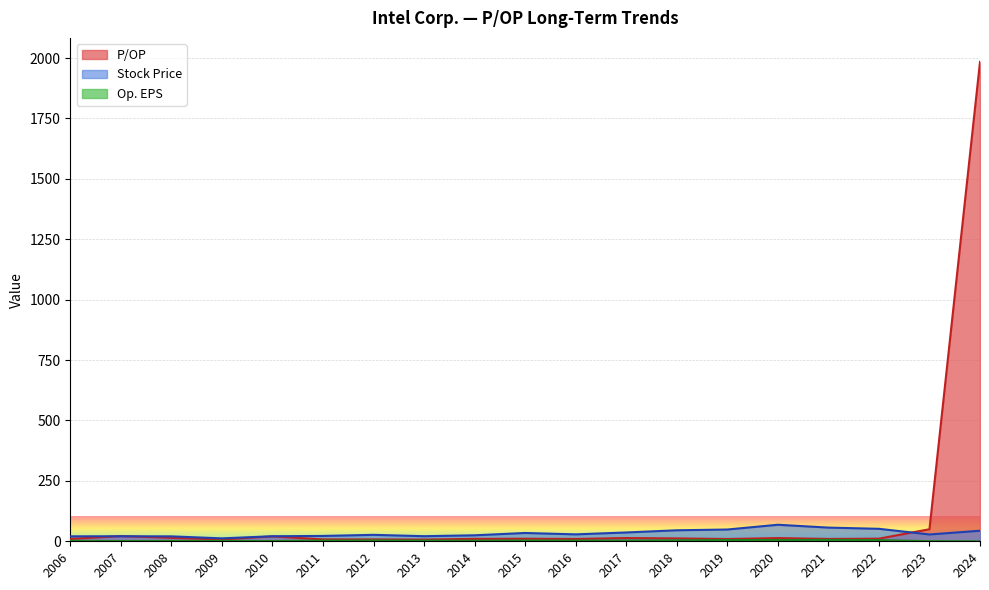

What is the lowest value of the P/OP series?

7.1